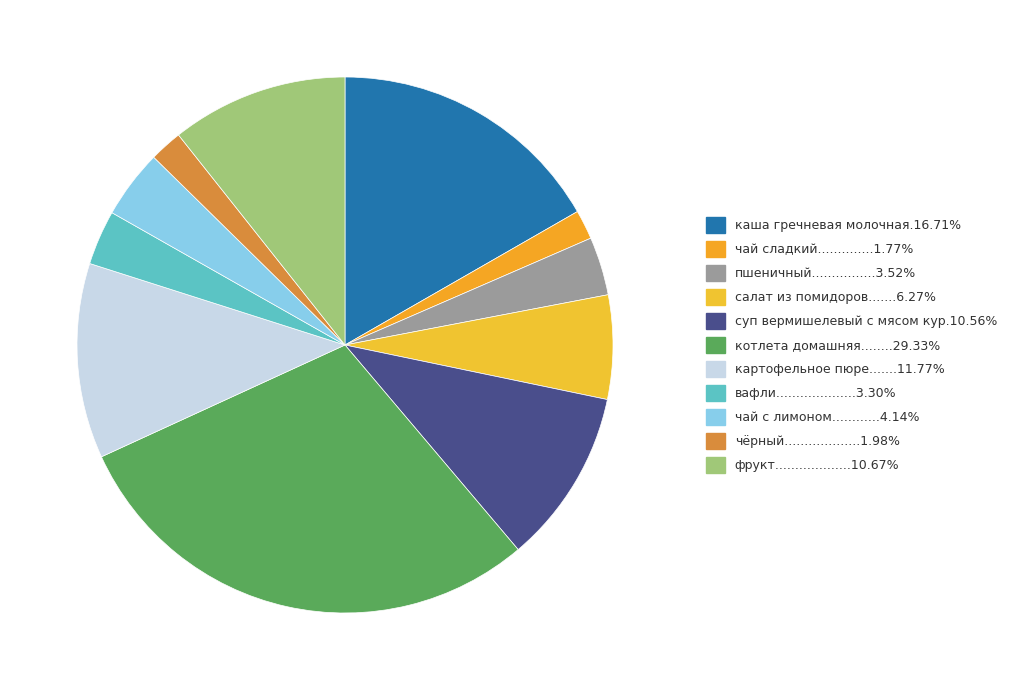

Rank the categories by value from highest to lowest.

котлета домашняя, каша гречневая молочная, картофельное пюре, фрукт, суп вермишелевый с мясом кур, салат из помидоров, чай с лимоном, пшеничный, вафли, чёрный, чай сладкий